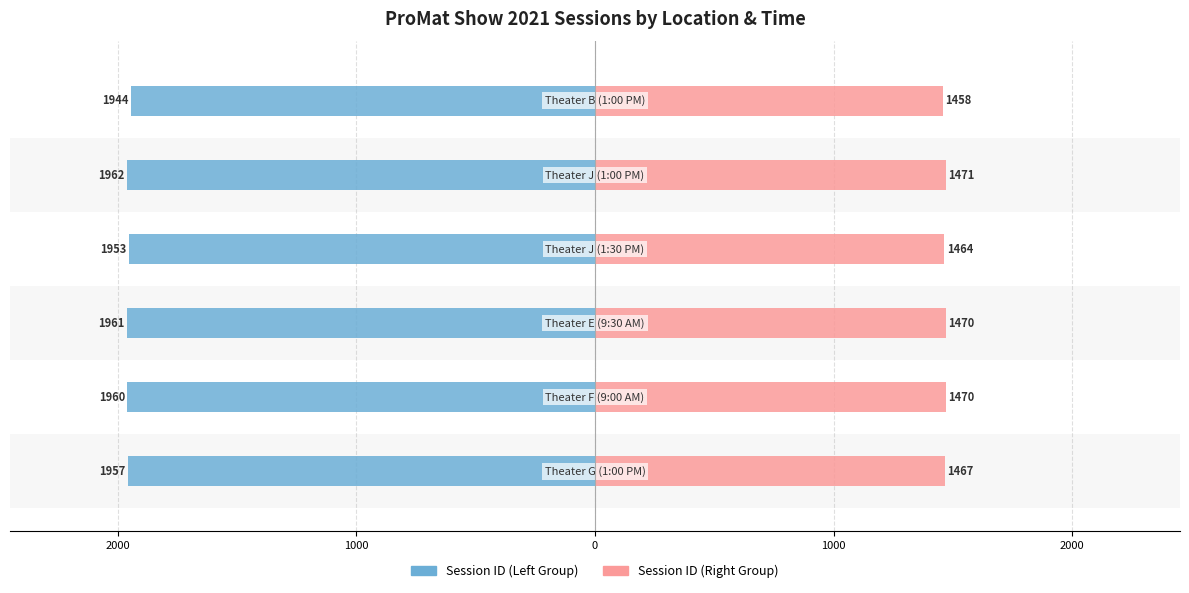

What is the sum of all Session ID (Right) values?

8802.8